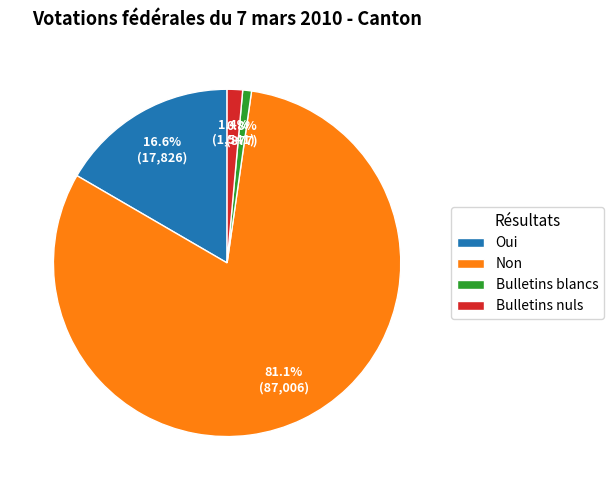

Which category accounts for the majority?

Non